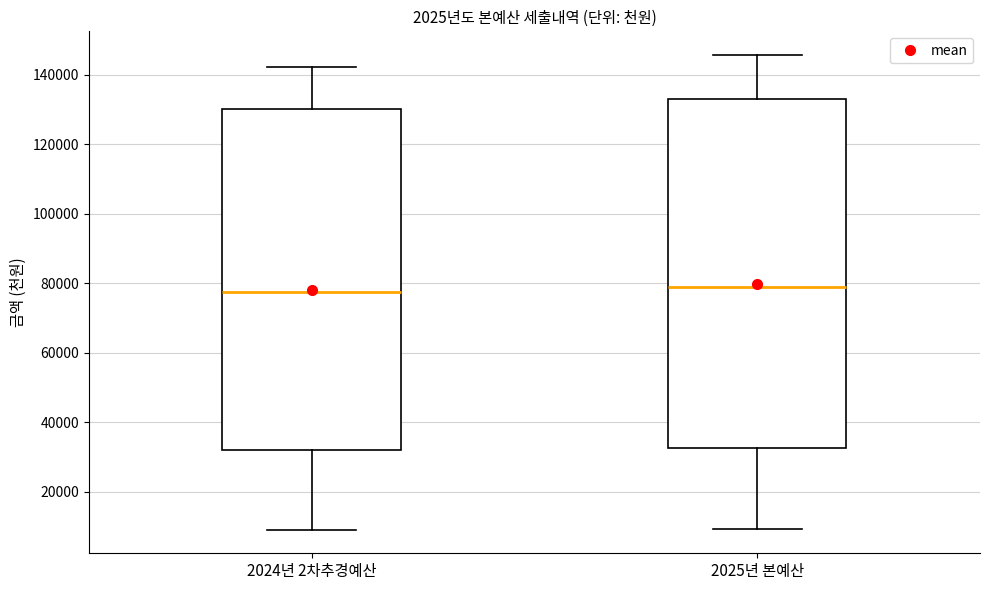

Reading left to right, transcribe this box plot: for each box, give where its median line is, the range the box spans, and where its two whiskers end, as read against the y-axis. The values are not printed on the chart, so give them approximately, as read against the axis.

2024년 2차추경예산: median 78000, box 32000 to 130000, whiskers 10000 to 142000
2025년 본예산: median 78000, box 32000 to 132000, whiskers 10000 to 146000